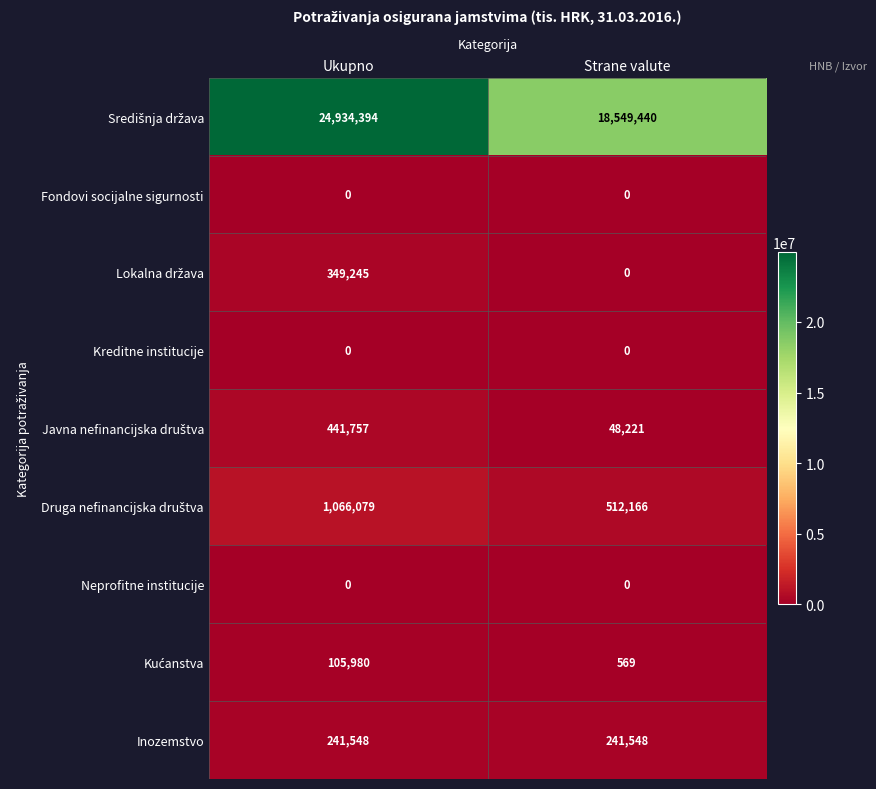

What is the maximum value shown in the chart?

24934394